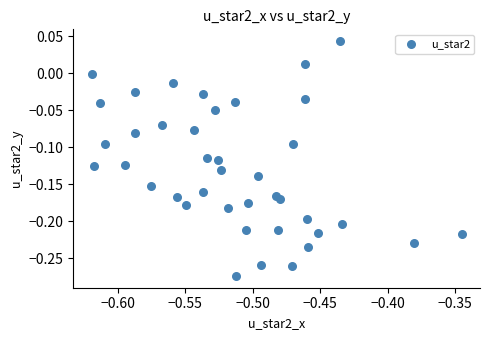

What is the range of Y values (max minus min)?

0.3